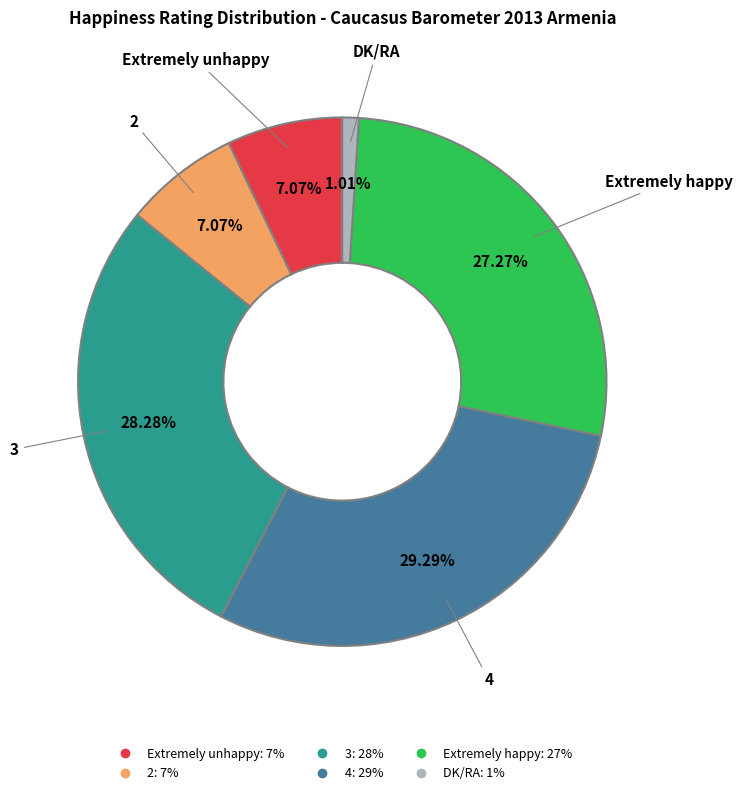

To the nearest percent, what is the combined percentage of 3 and 2?

35%